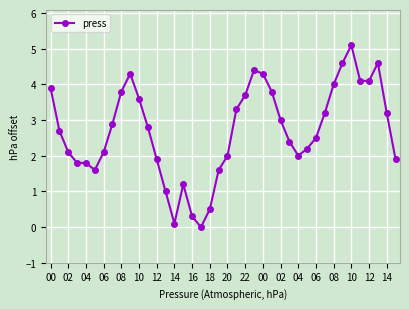

True or false: there are more than 0 points higher than both neighbors.

True